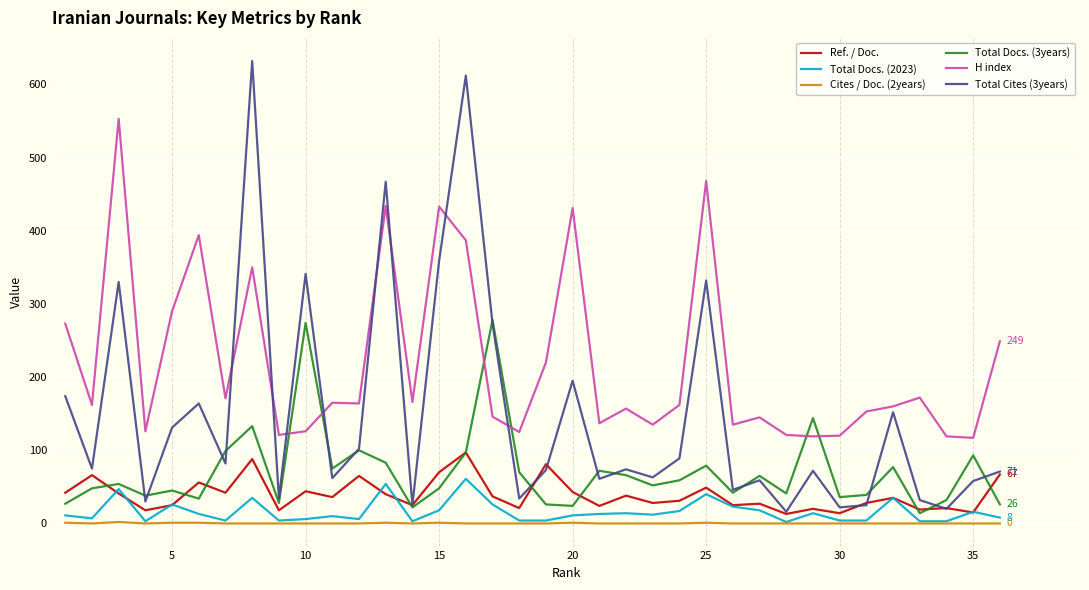

What is the highest value of the Ref. / Doc. series?

97